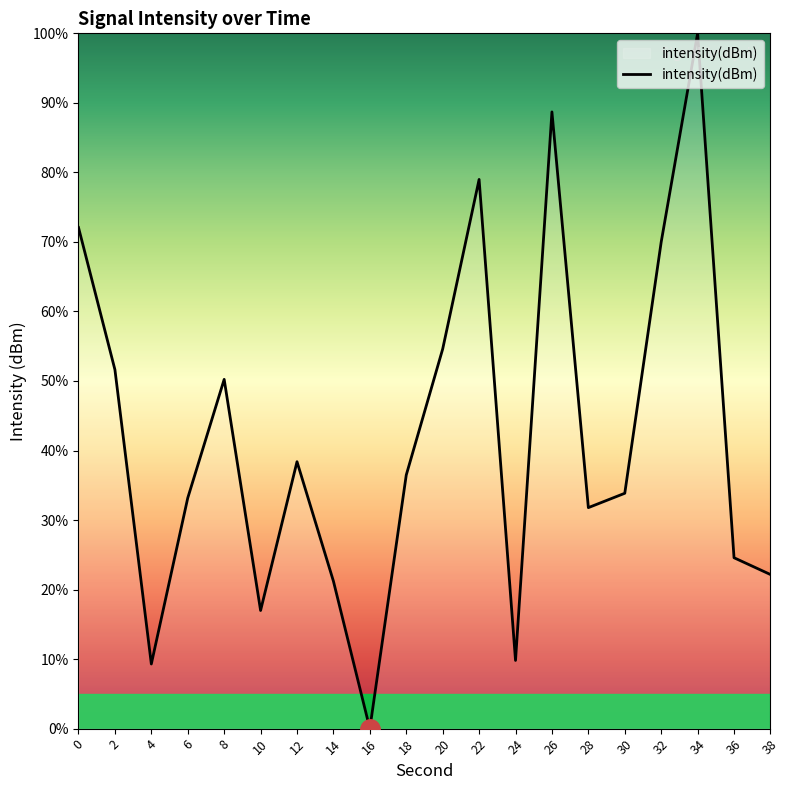

What is the change in value from 28 to 34?

+68.2